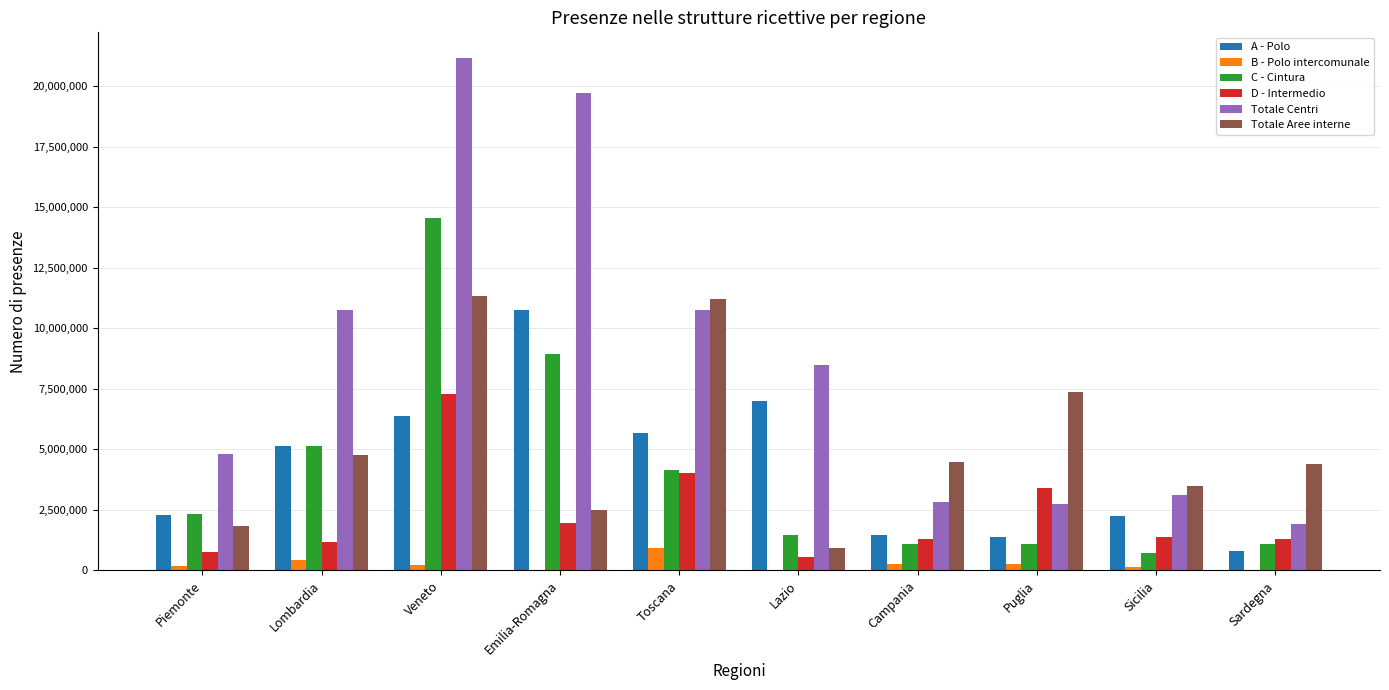

At which category is the sum across all series the highest?

Veneto